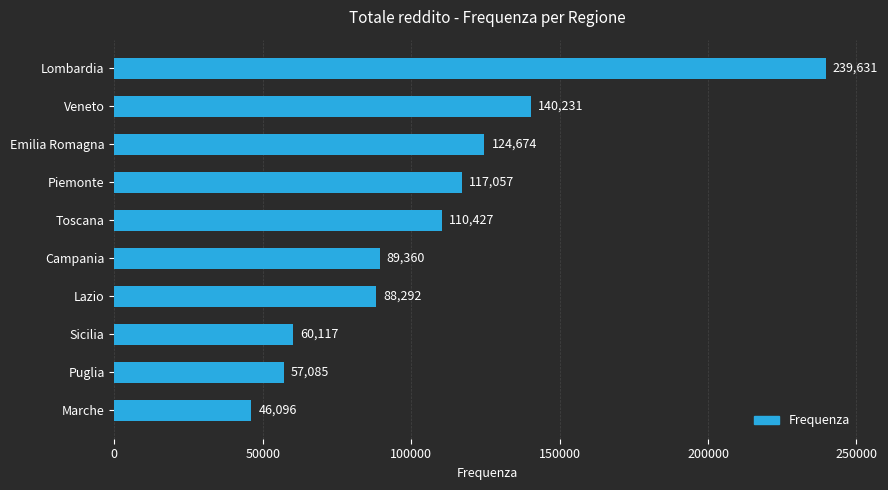

Approximately how many times larger is the value at Marche compared to Lazio?

0.5